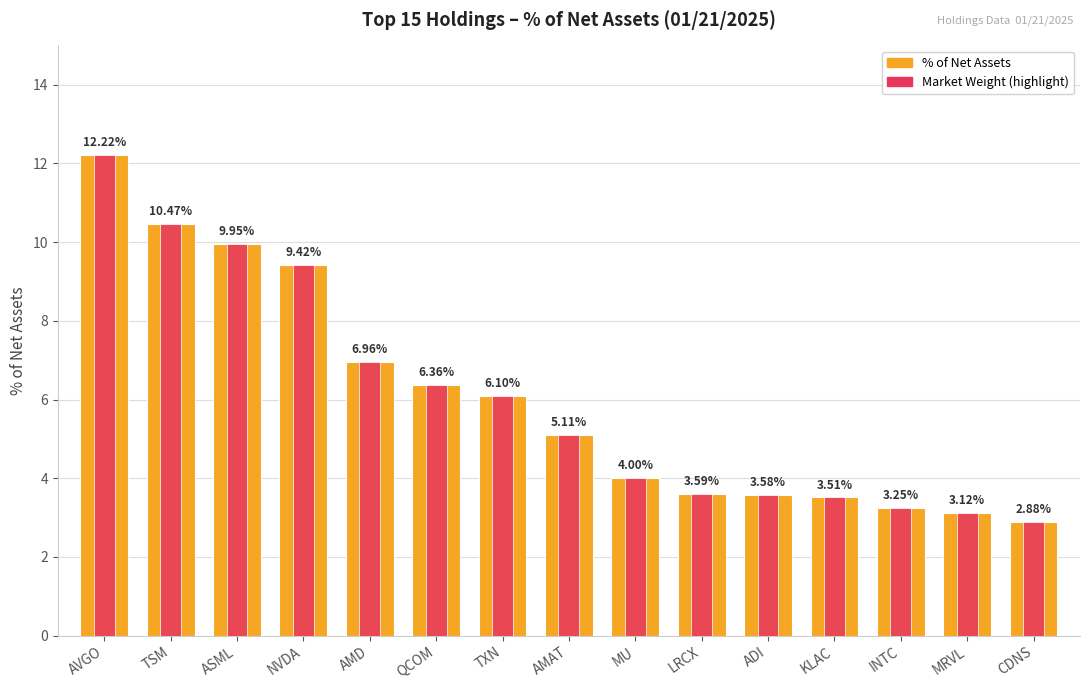

How many bars are there in total?

30